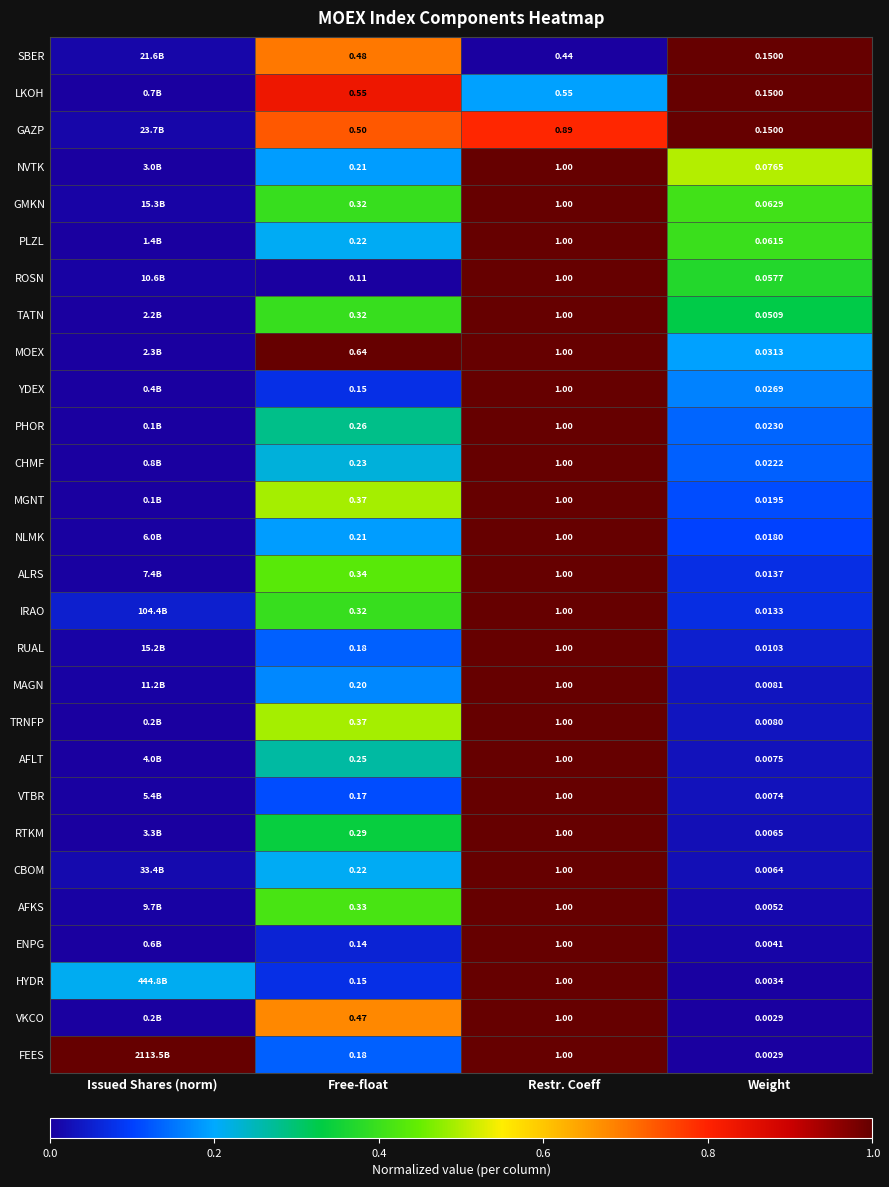

Is the value of ALRS at Weight greater than the value of PLZL at Weight?

No